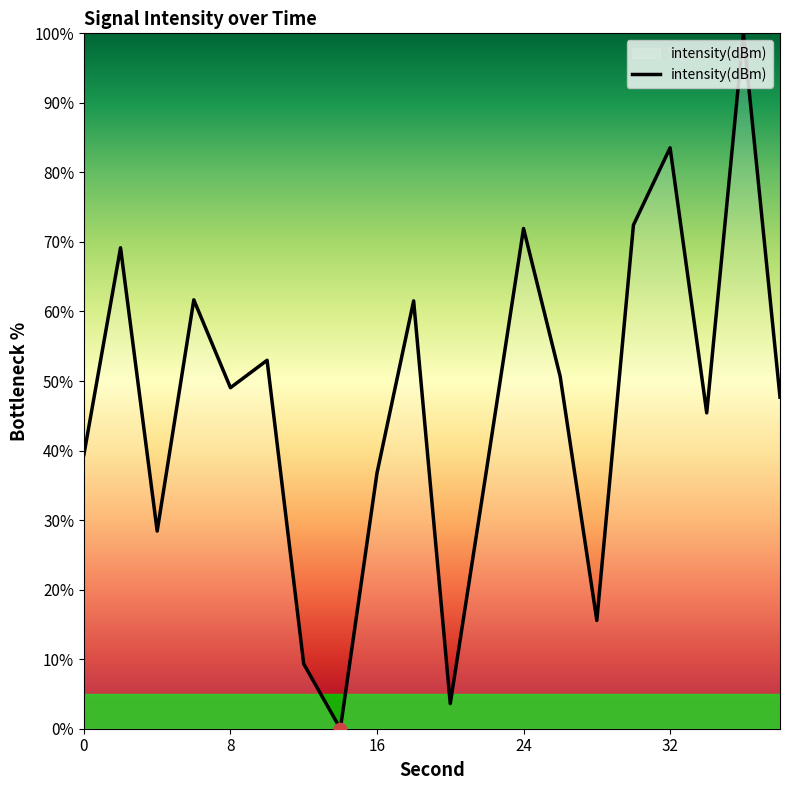

What is the difference between the maximum and minimum values?

100.0